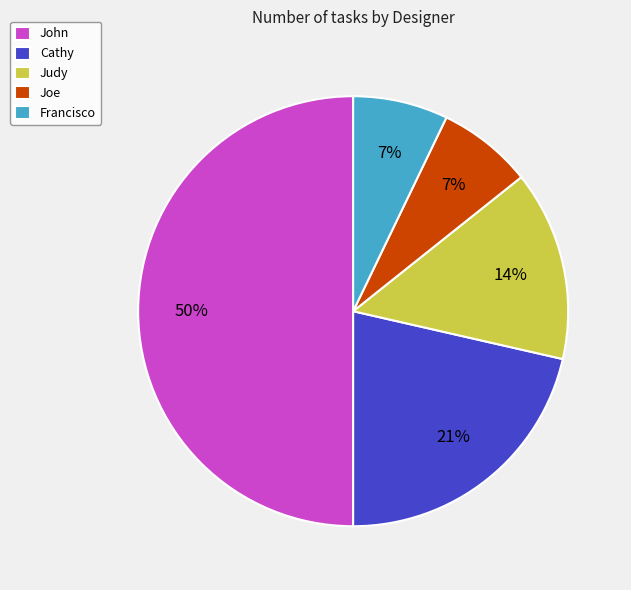

How many segments does this pie chart have?

5